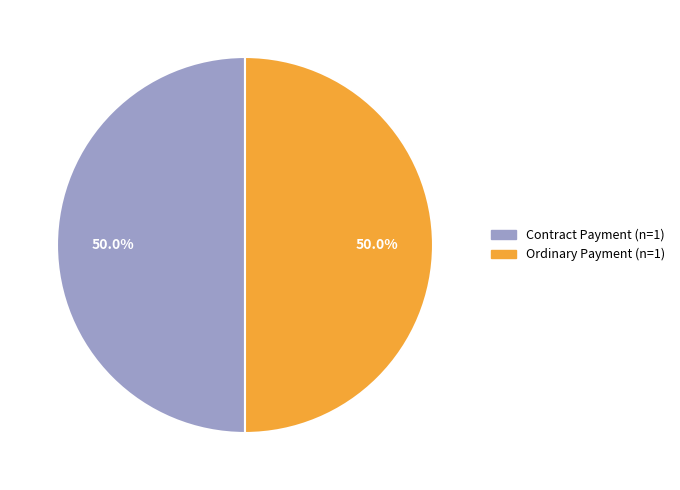

What is the total percentage of Ordinary Payment and Contract Payment?

100.0%